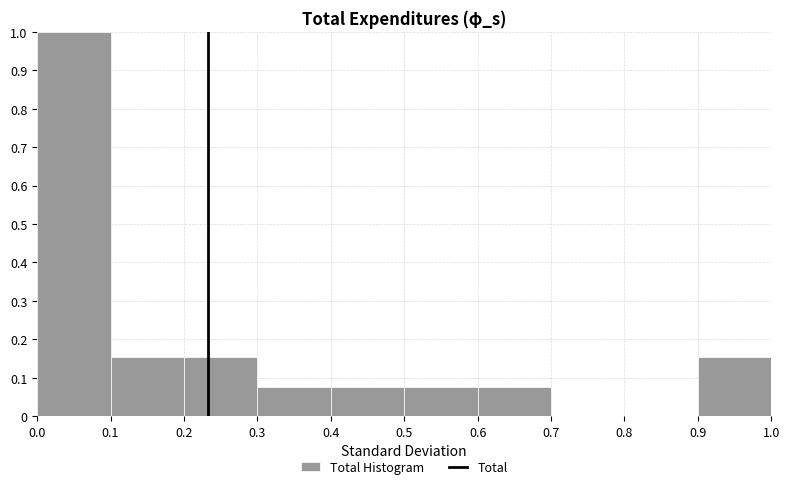

Reading left to right, transcribe this chart: for each bar, give the range it covers on the x-axis and its height. The values are not printed on the chart, so give them approximately, as read against the axis.

0.0 to 0.1: 1.00
0.1 to 0.2: 0.15
0.2 to 0.3: 0.15
0.3 to 0.4: 0.08
0.4 to 0.5: 0.08
0.5 to 0.6: 0.08
0.6 to 0.7: 0.08
0.7 to 0.8: 0
0.8 to 0.9: 0
0.9 to 1.0: 0.15